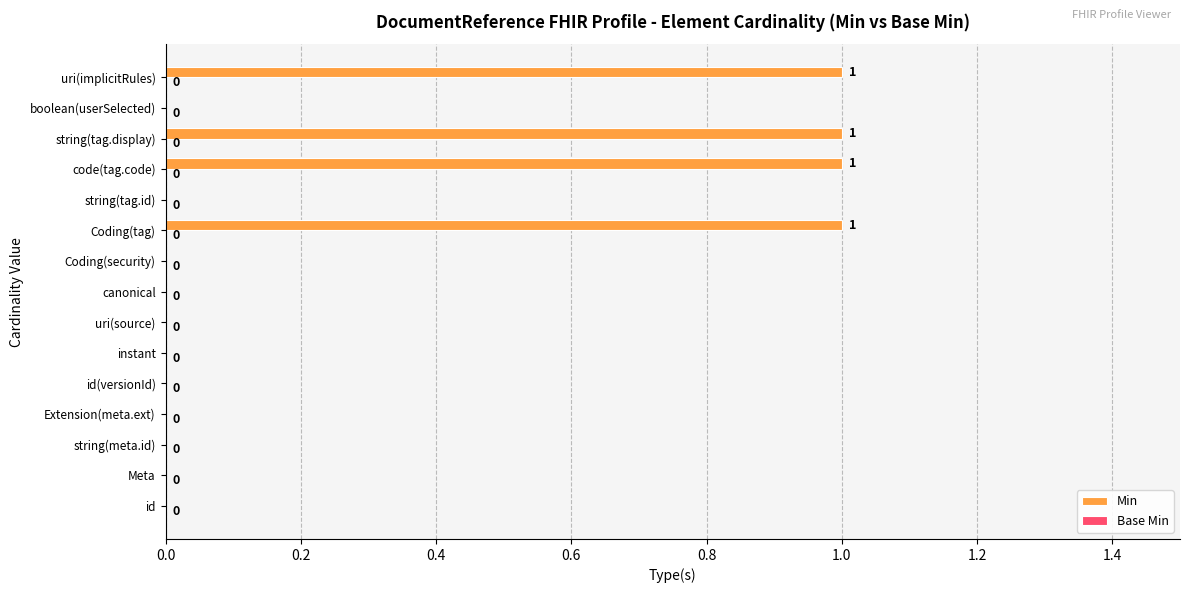

How many values are between 0 and 1?

15